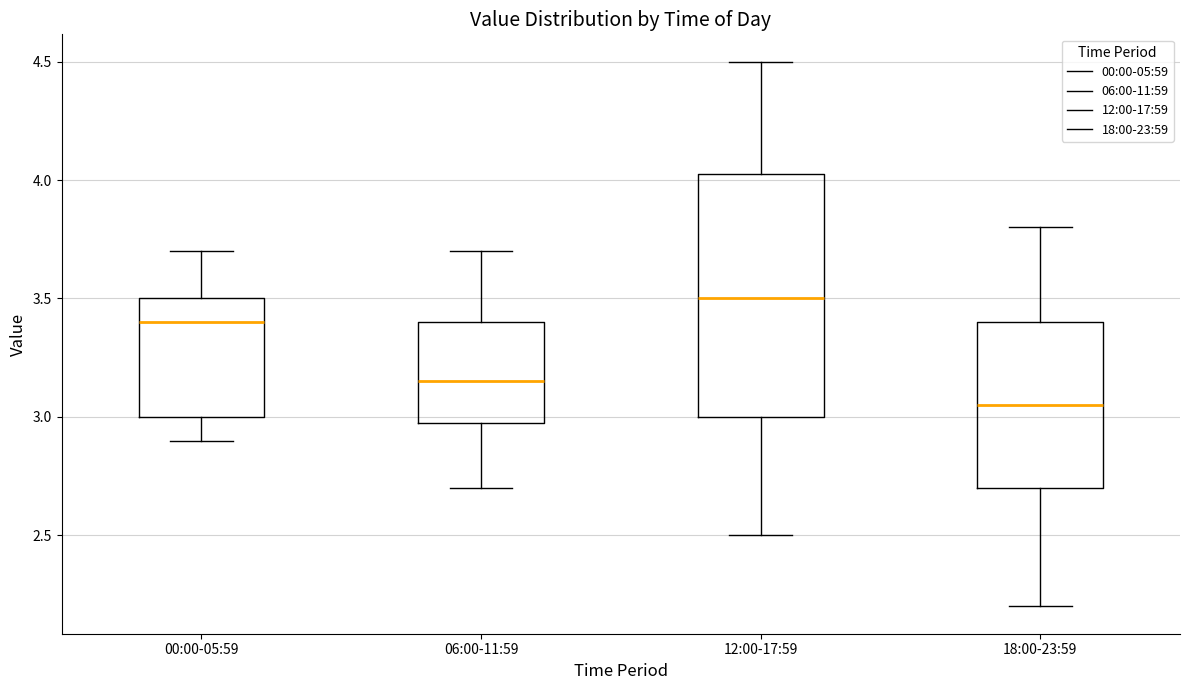

Reading left to right, read every box against the y-axis: the position of its median line, the range the box covers, and the ends of its whiskers. The values are not printed on the chart, so give them approximately, as read against the axis.

00:00-05:59: median 3.40, box 3.00 to 3.50, whiskers 2.90 to 3.70
06:00-11:59: median 3.15, box 3.00 to 3.40, whiskers 2.70 to 3.70
12:00-17:59: median 3.50, box 3.00 to 4.05, whiskers 2.50 to 4.50
18:00-23:59: median 3.05, box 2.70 to 3.40, whiskers 2.20 to 3.80